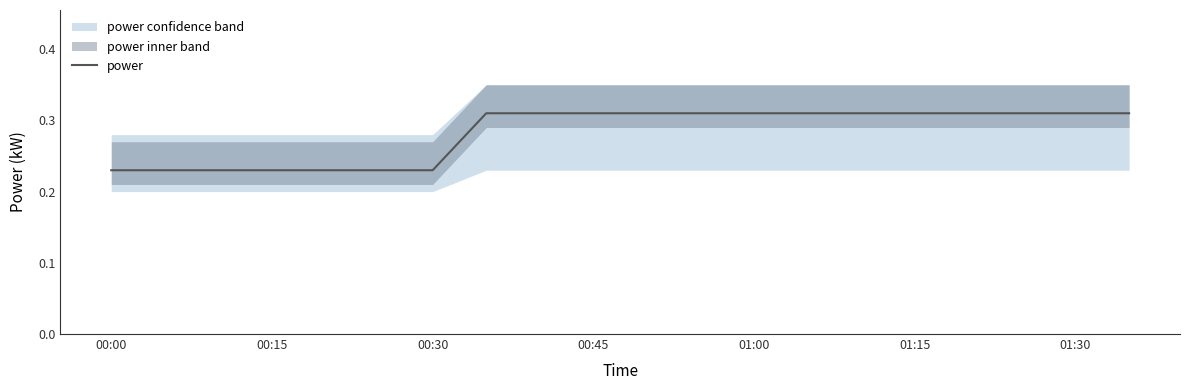

What is the minimum value shown in the chart?

0.2